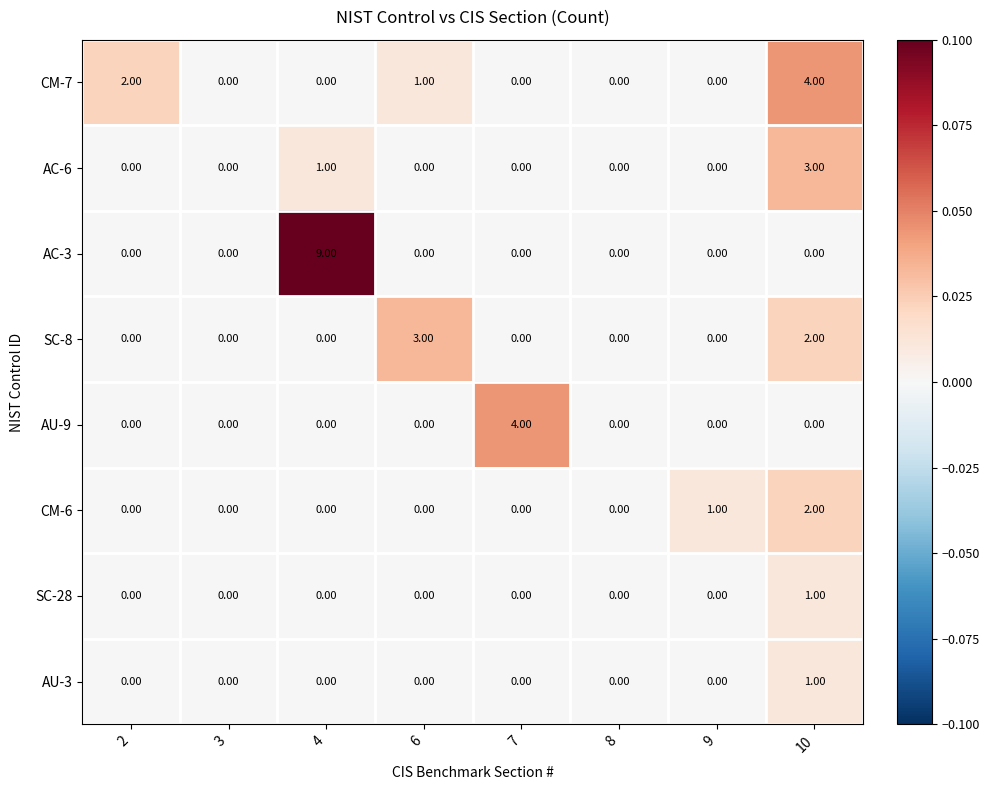

At which category is the sum across all series the highest?

10